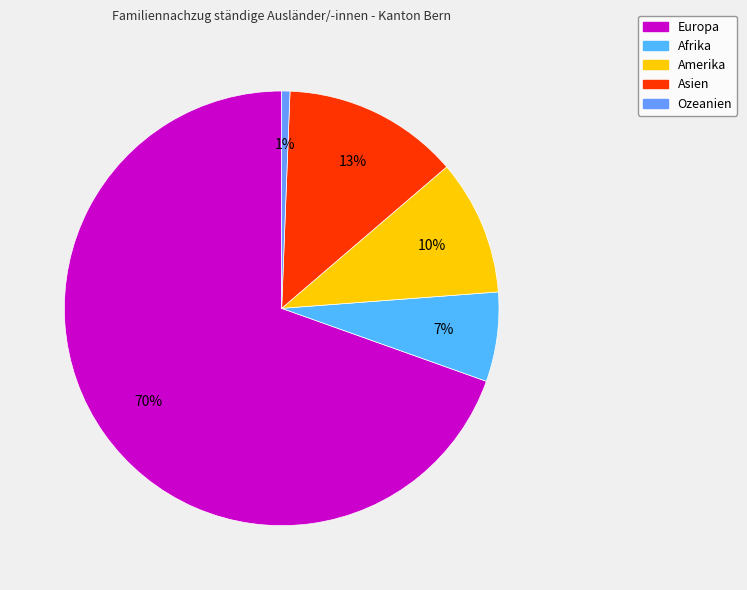

What is the majority slice?

Europa